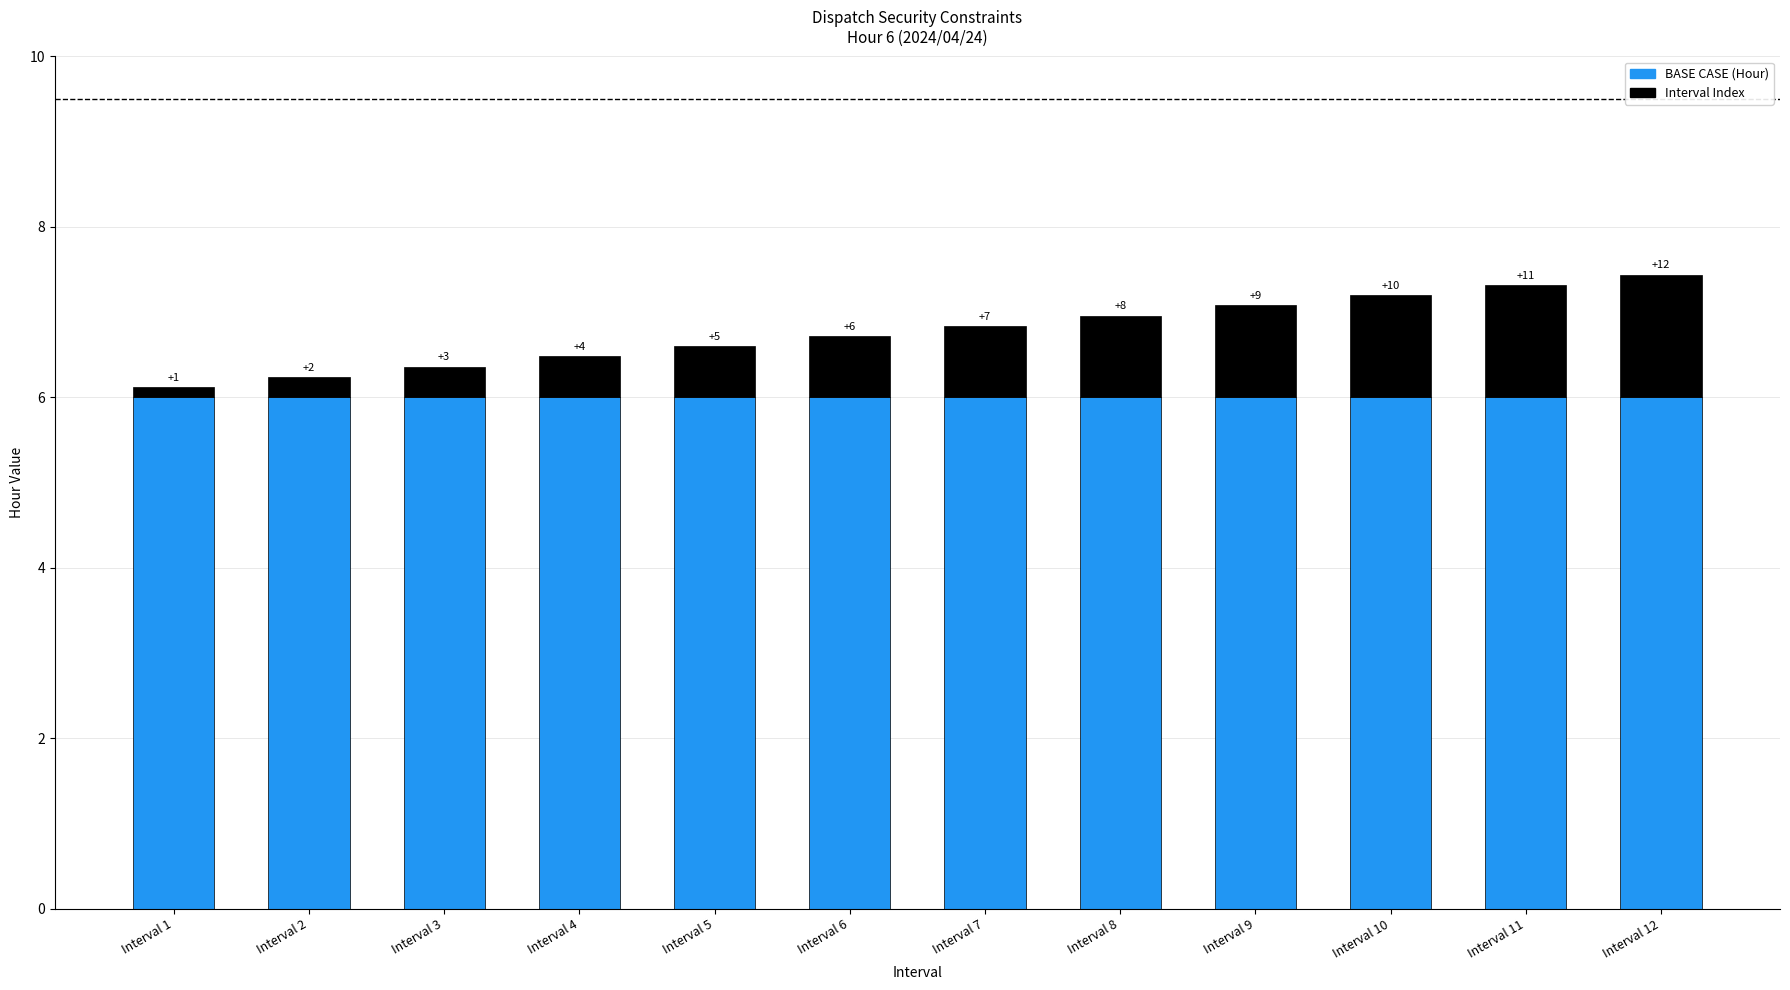

The value of Interval Index at Interval 9 is 1.1. True or false?

True